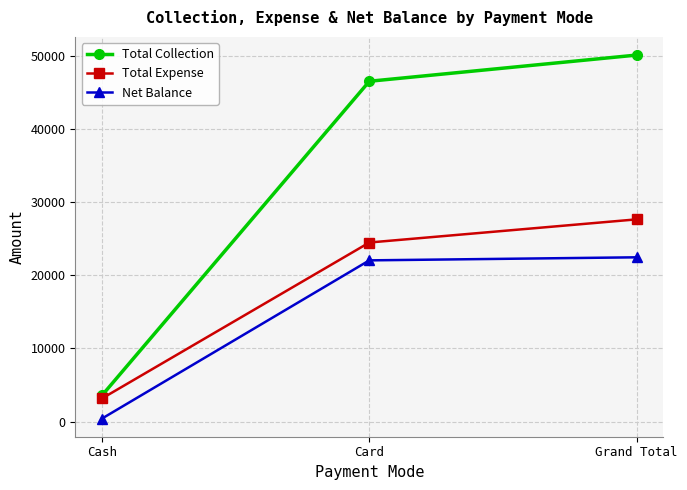

Reading left to right, list all the values displayed in this chart.

Total Collection: Cash=3581	Card=46510	Grand Total=50091
Total Expense: Cash=3164	Card=24475	Grand Total=27639
Net Balance: Cash=417	Card=22035	Grand Total=22452